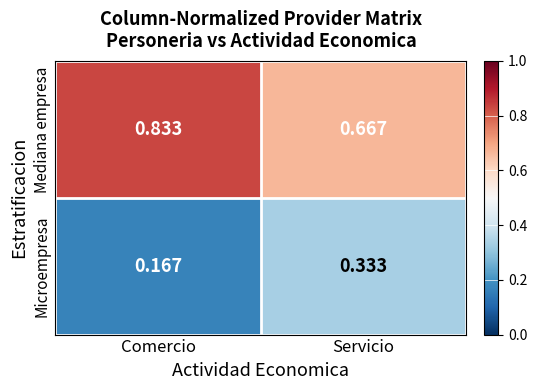

Rank the categories by Mediana empresa value from lowest to highest.

Servicio, Comercio